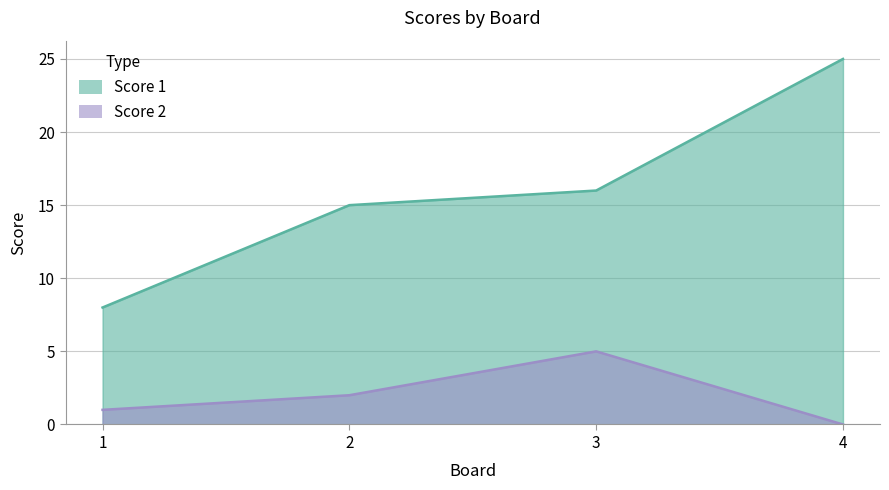

Is the value of Score 1 at 1 greater than the value of Score 2 at 1?

Yes